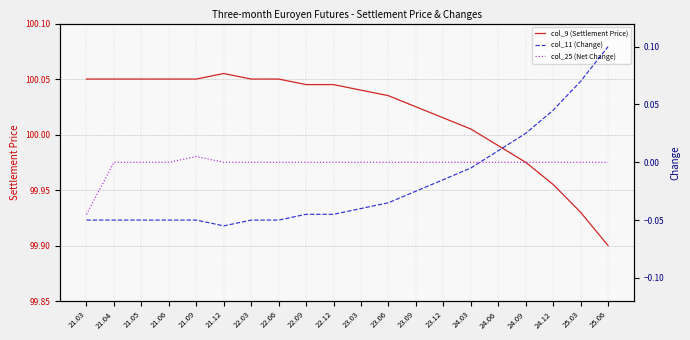

Which series has the largest total across all categories?

col_9 (Settlement Price)